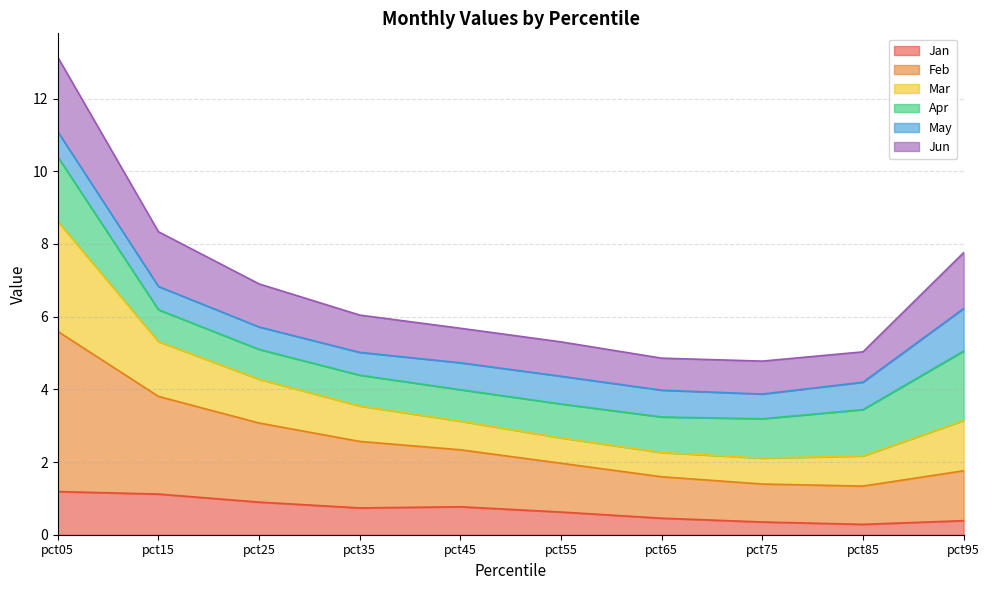

What is the minimum value for Jan?

0.3